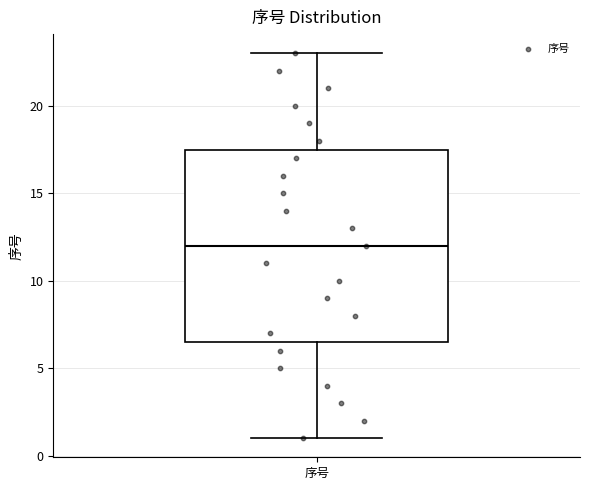

Where does the upper whisker of the box for 序号 end on the y-axis? The values are not printed on the chart, so give them approximately, as read against the axis.

23.0